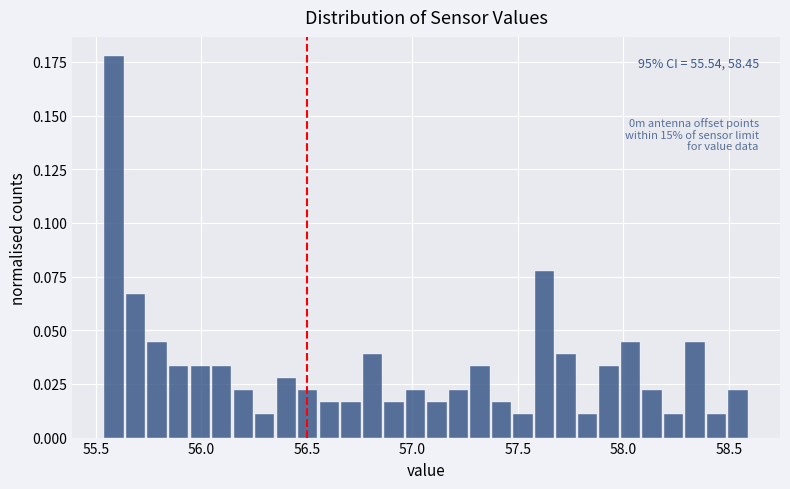

Around what value on the x-axis is the tallest bar? Give the approximate position of its centre, as read against the axis.

55.60